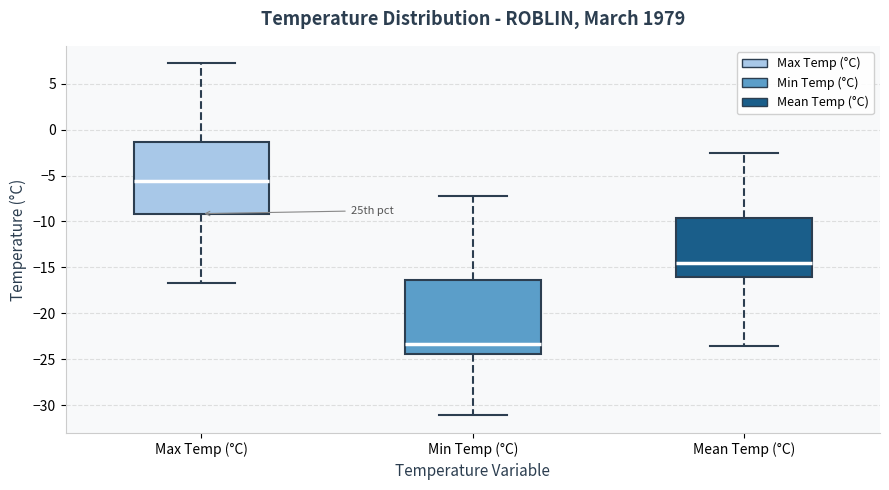

Where does the median line of the box for Mean Temp (°C) sit on the y-axis? The values are not printed on the chart, so give them approximately, as read against the axis.

-14.5